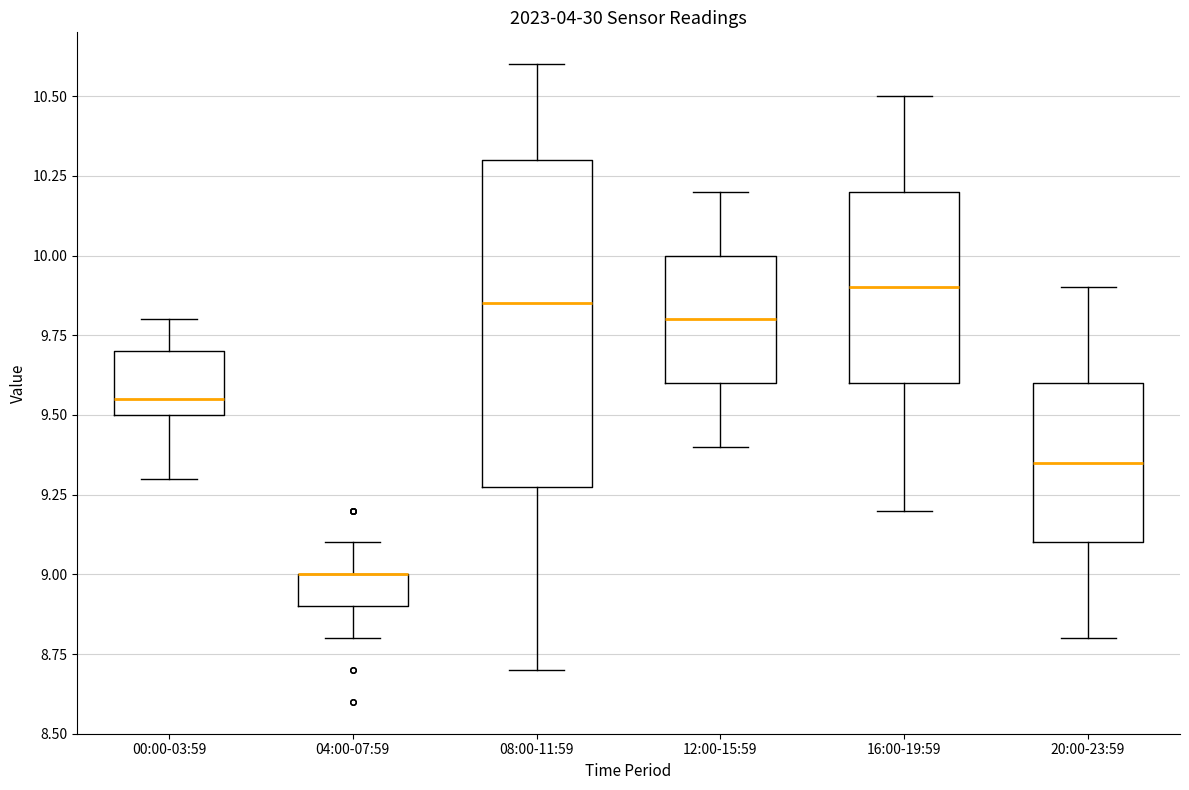

Where is the lower edge of the box for 20:00-23:59 on the y-axis? The values are not printed on the chart, so give them approximately, as read against the axis.

9.10